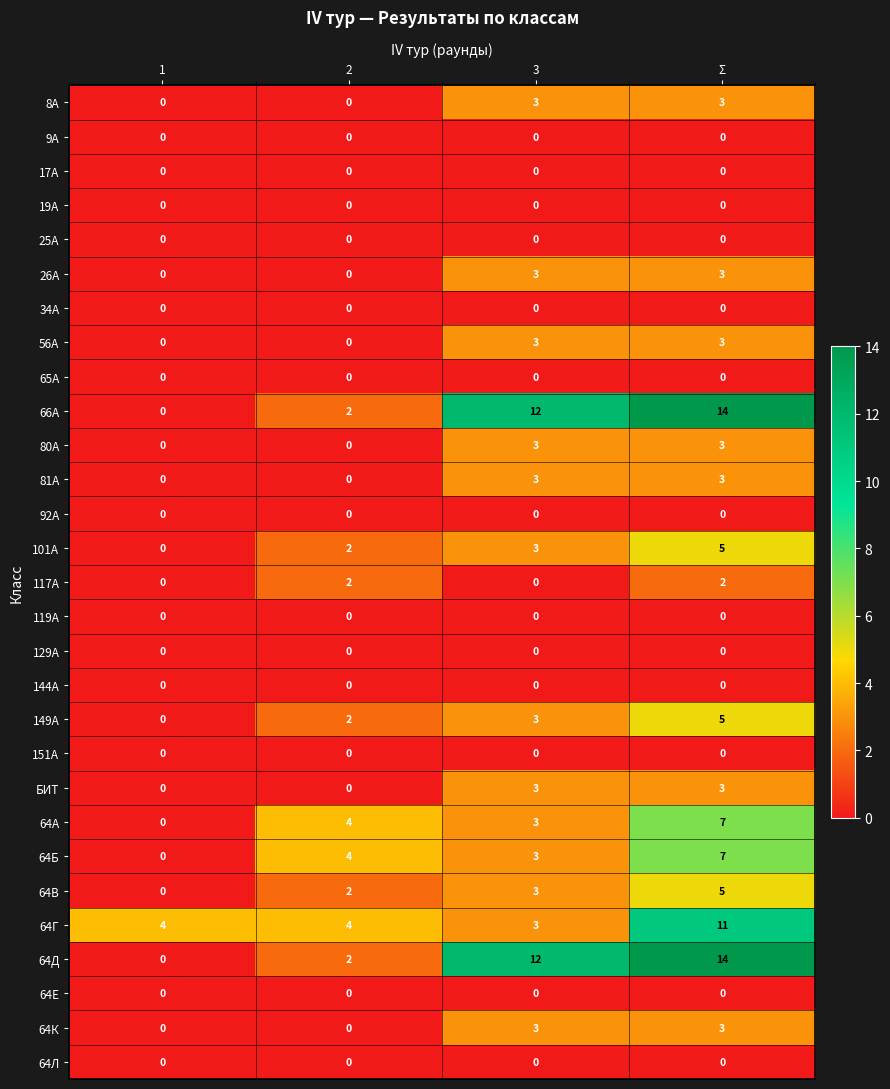

At which category is the sum across all series the highest?

Σ